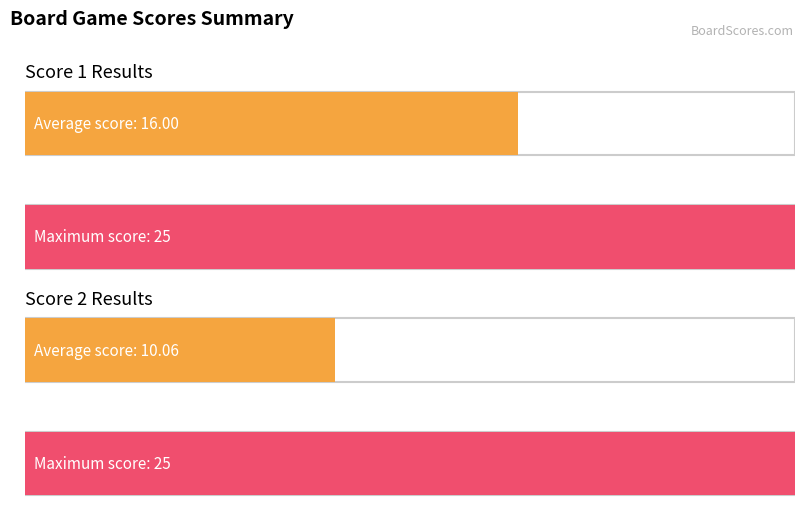

At which label does Score 2 first exceed 6?

2